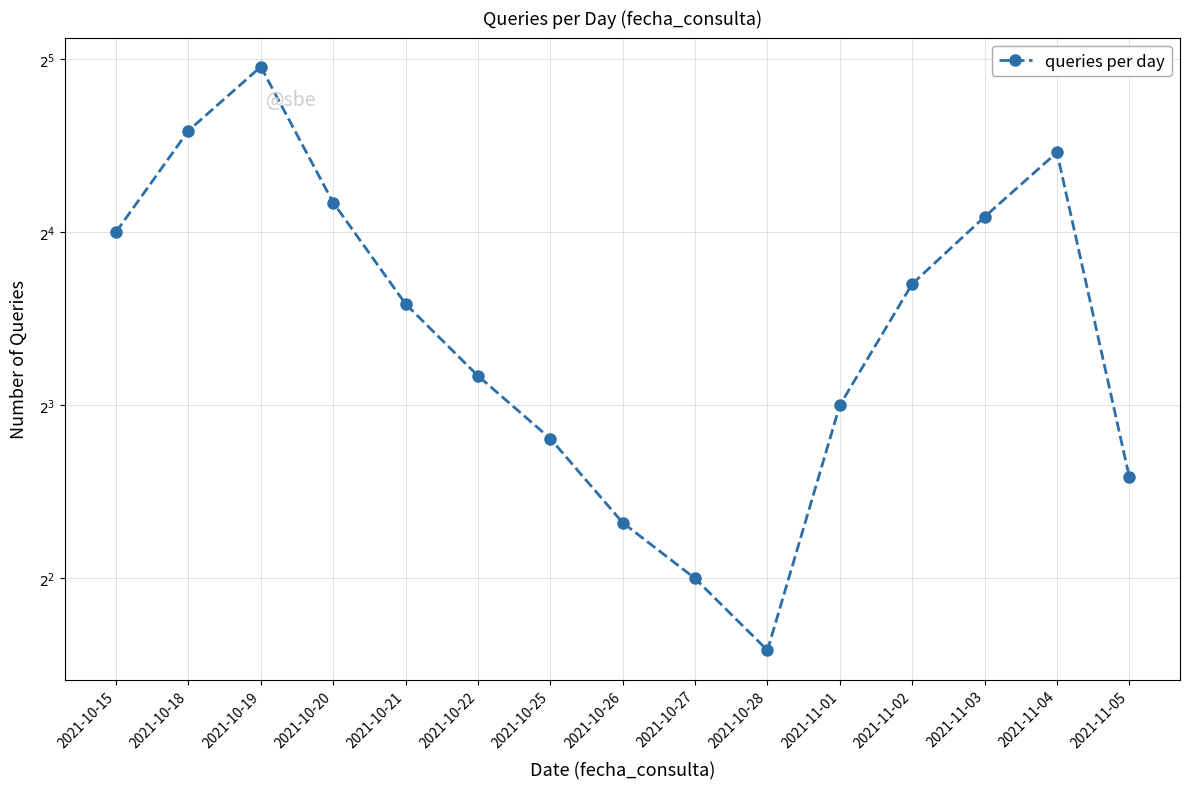

What is the smallest value displayed?

3